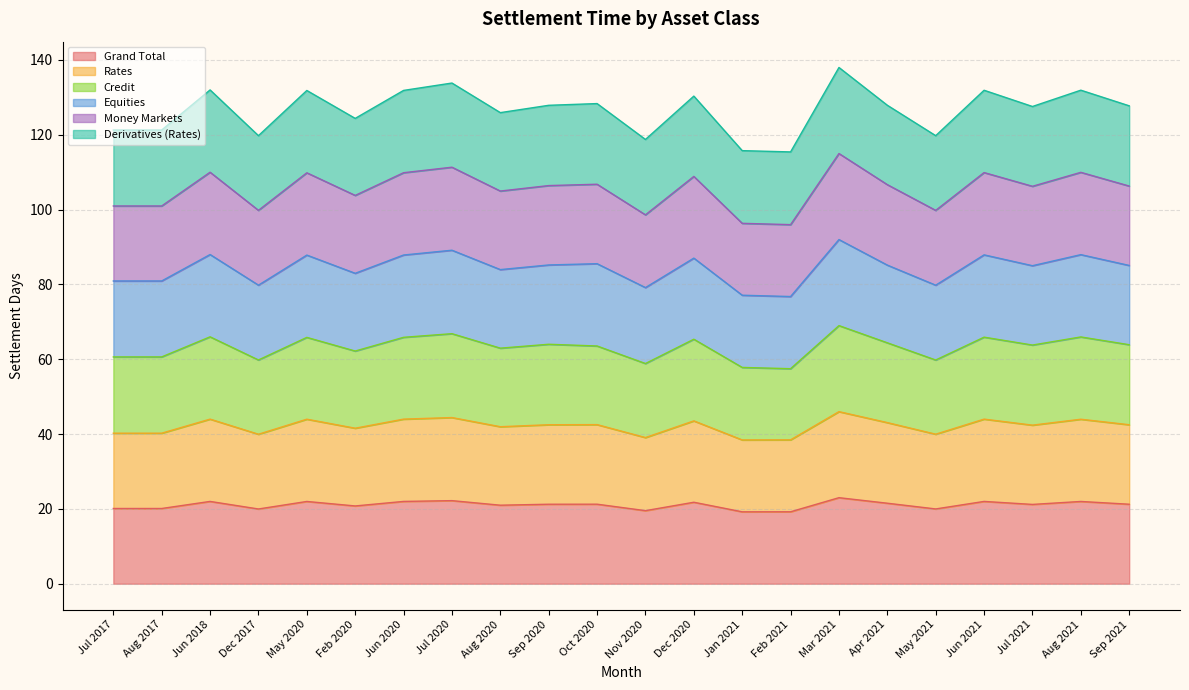

What is the minimum value for Grand Total?

19.2